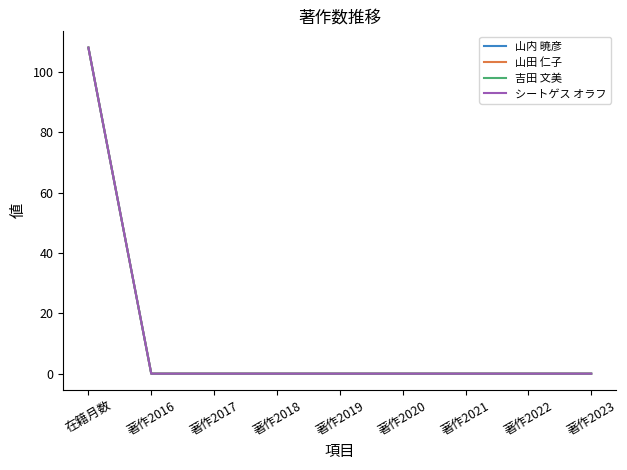

True or false: 山田 仁子 has a value of -36 at 著作2022.

False